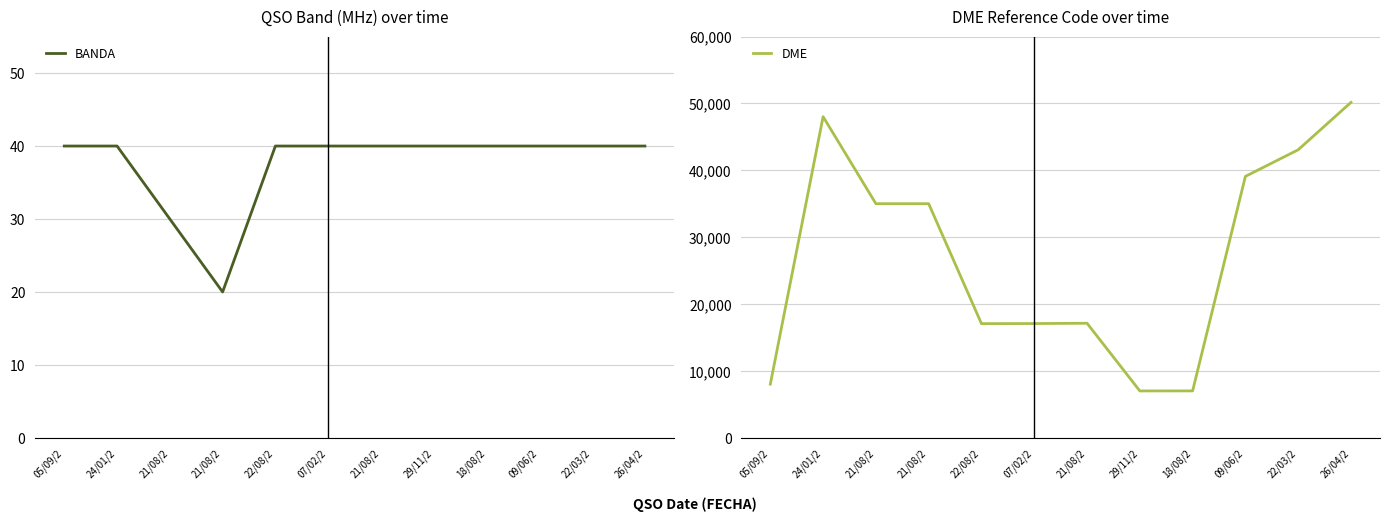

Does the chart display data point markers on the line(s)?

No